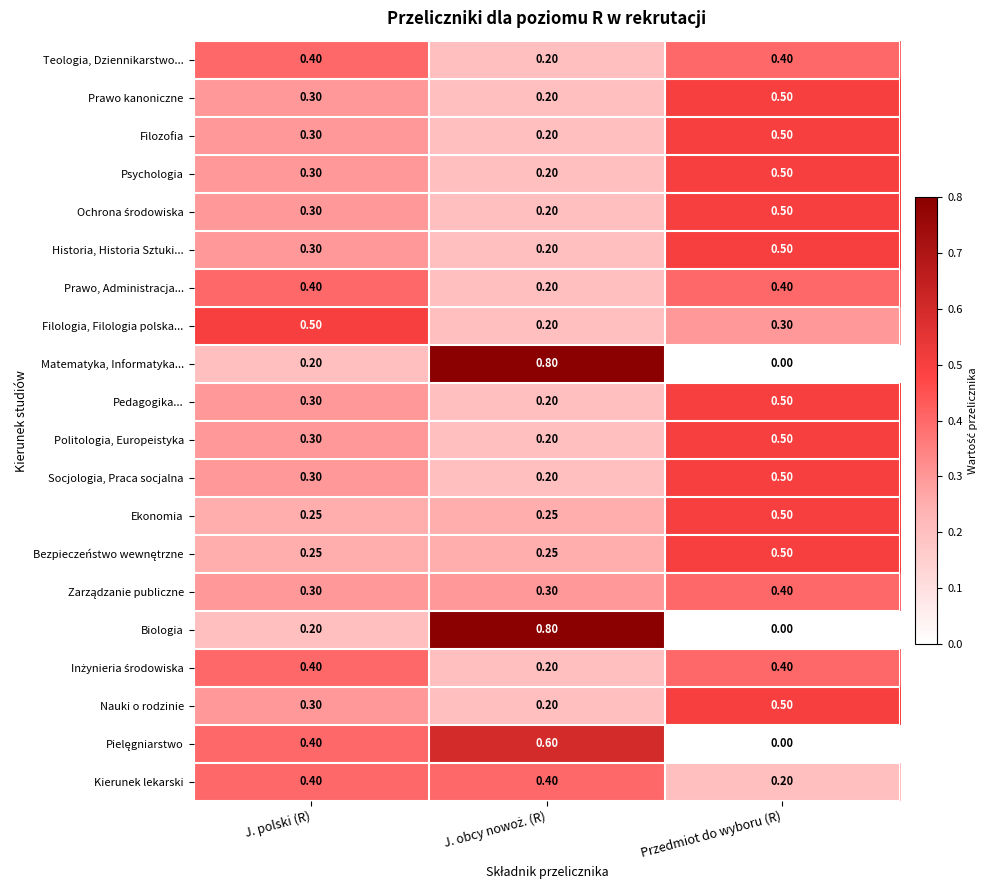

Which category has the lowest value across all series?

Przedmiot do wyboru (R)